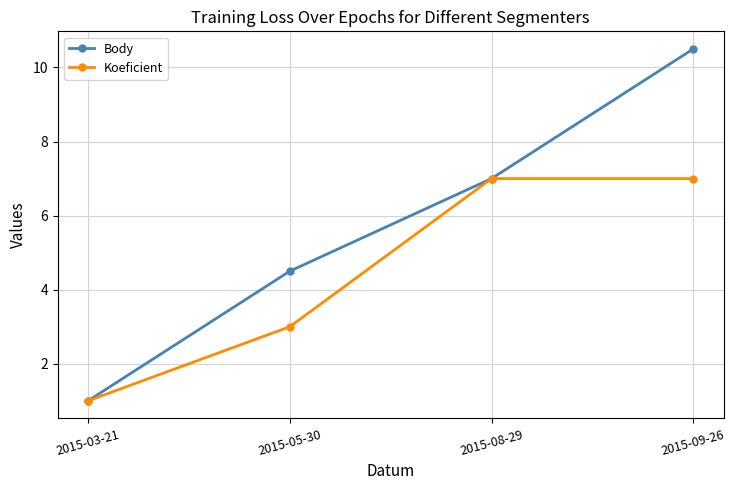

What is the difference between the Koeficient values at 2015-05-30 and 2015-09-26?

4.0